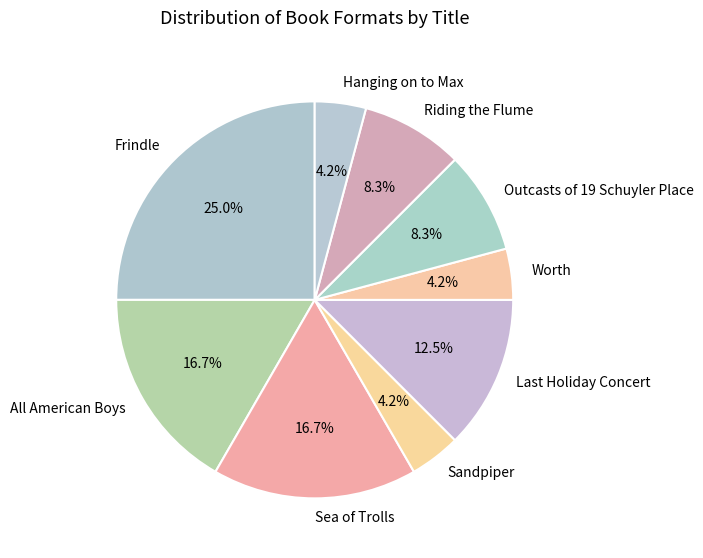

To the nearest percent, what is the difference between the largest and smallest slice percentages?

21%